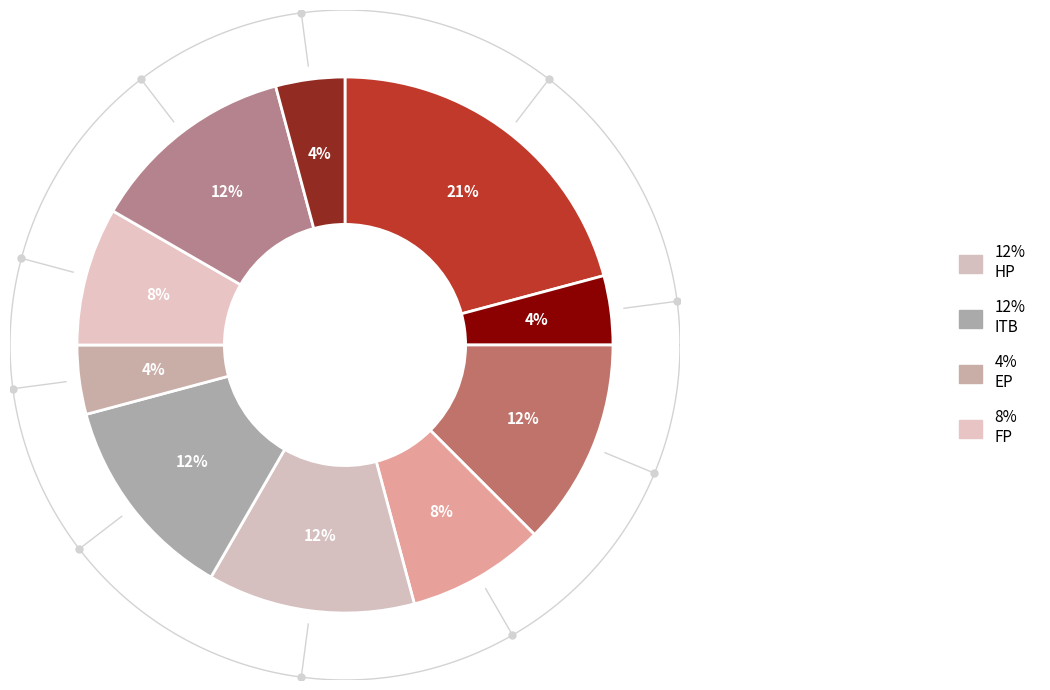

How many slices are in this pie chart?

10